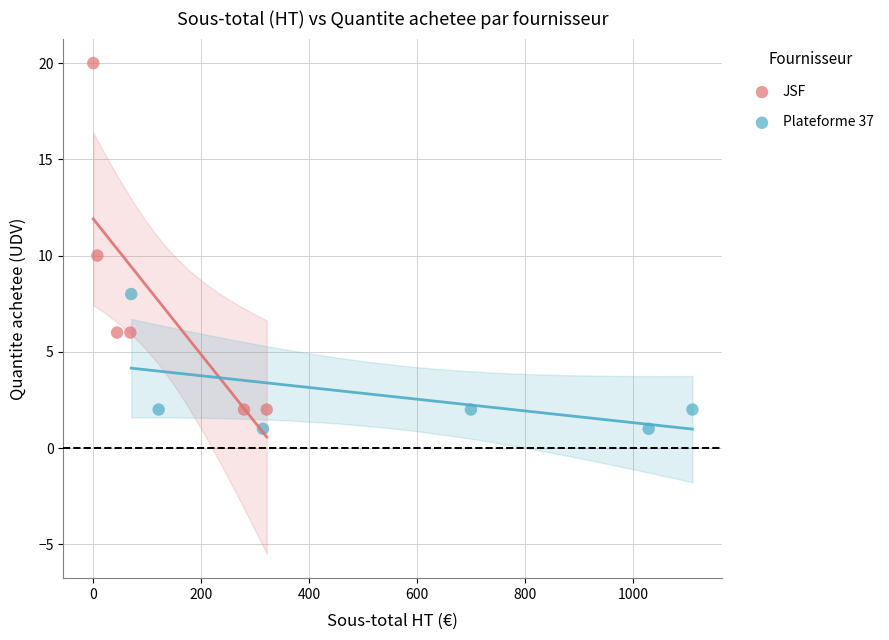

What are all the series names shown in the legend?

JSF, Plateforme 37